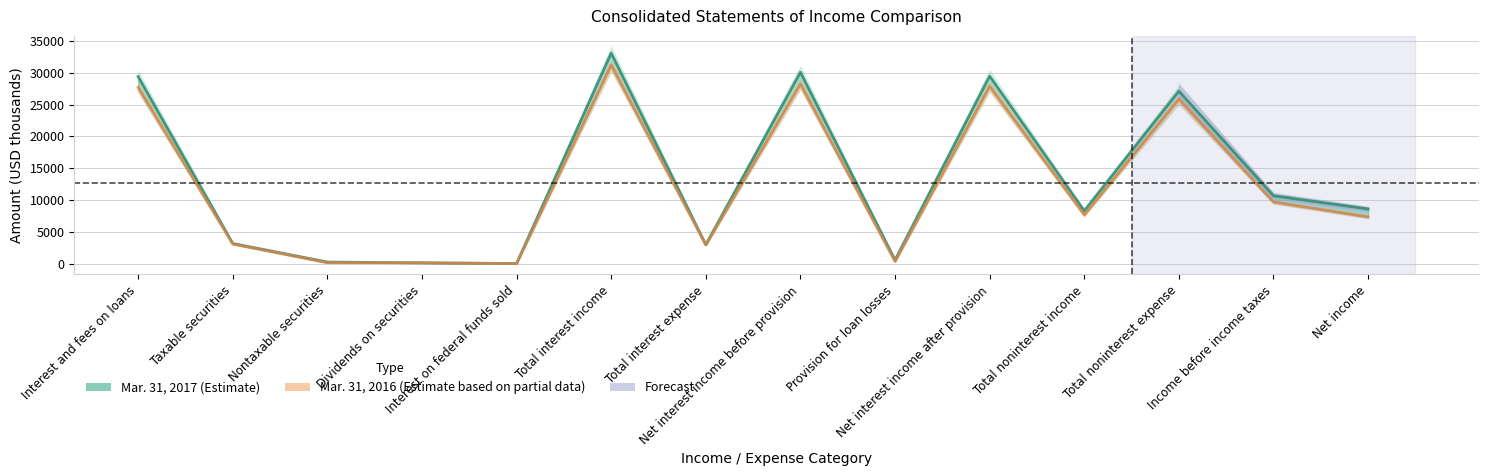

What is the maximum value for Mar. 31, 2017 (Estimate)?

33081